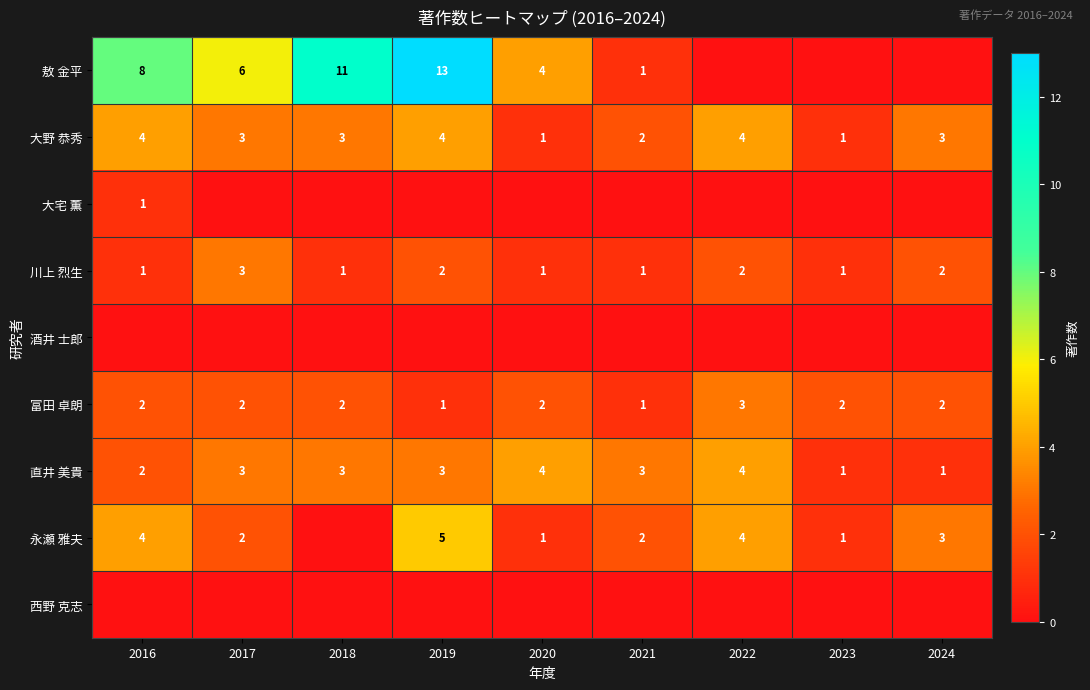

True or false: 直井 美貴 has a value of 1 at 2018.

False